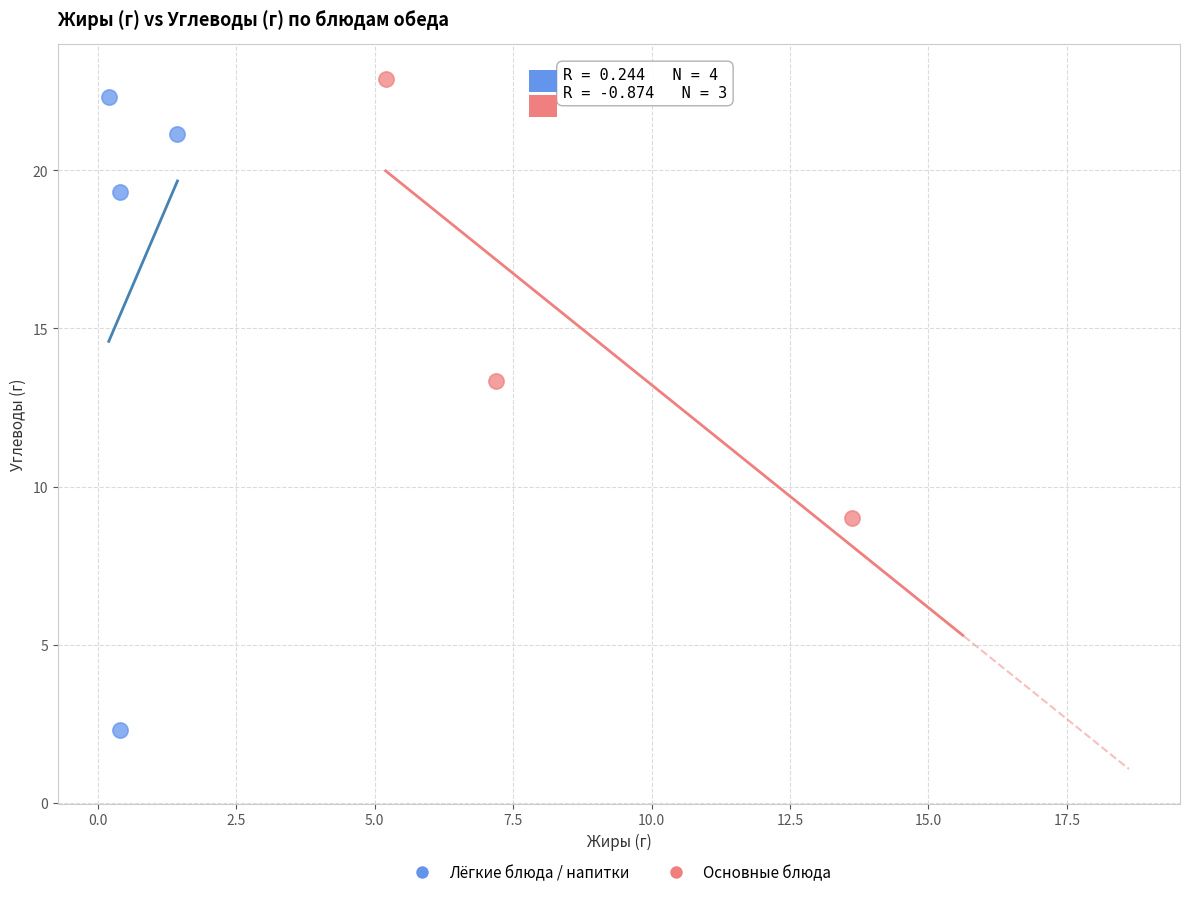

Which series contains the lowest Y value?

Лёгкие блюда / напитки